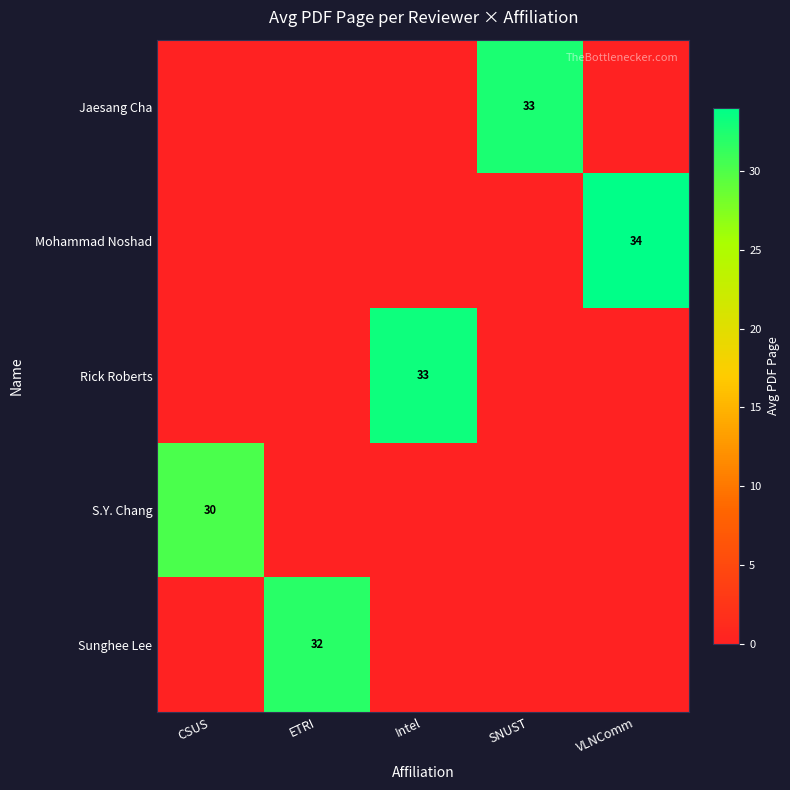

The S.Y. Chang series shows 20 at CSUS. True or false?

False